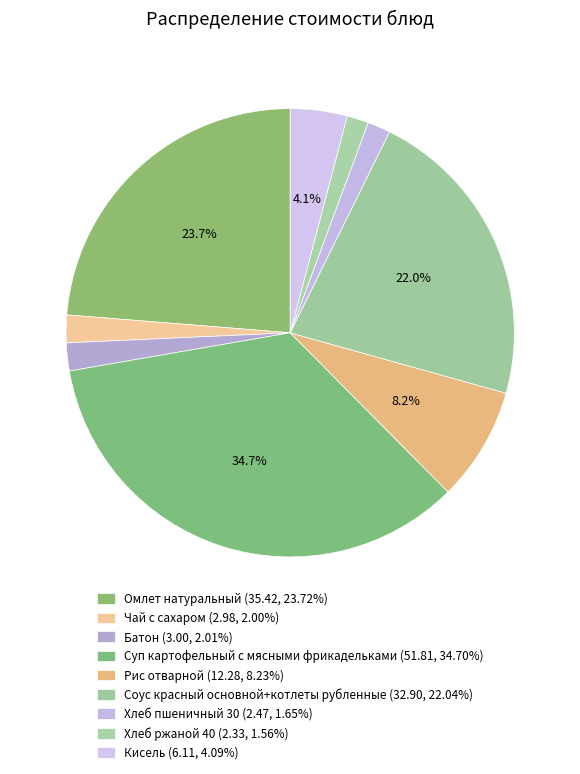

Is the sum of Чай с сахаром and Суп картофельный с мясными фрикадельками greater than half?

No